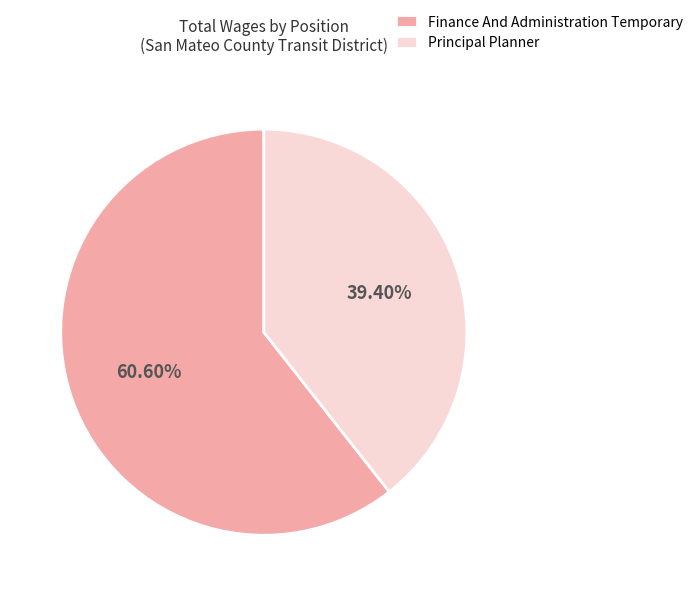

Approximately how many times larger is the value at Principal Planner compared to Finance And Administration Temporary?

0.7